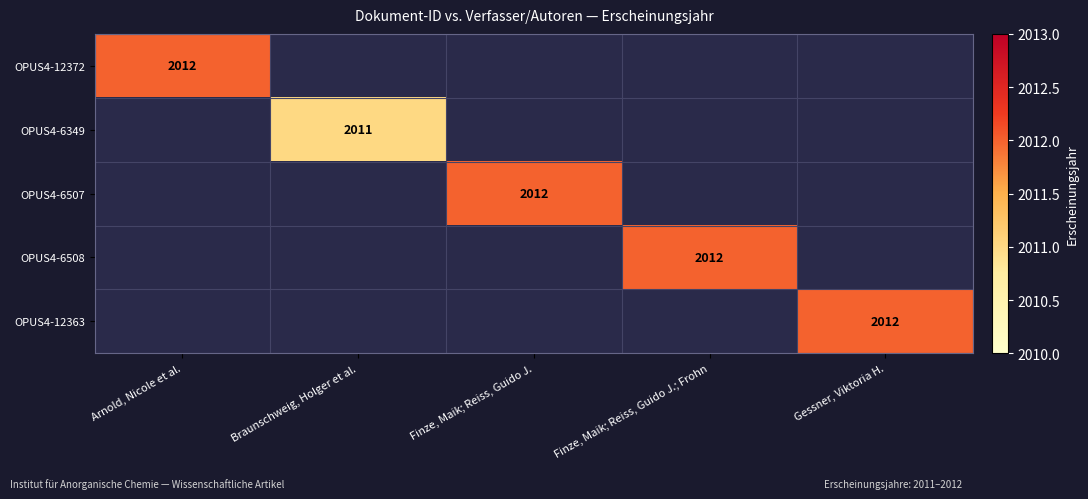

True or false: OPUS4-6507 has a value of 3155 at Finze, Maik; Reiss, Guido J..

False